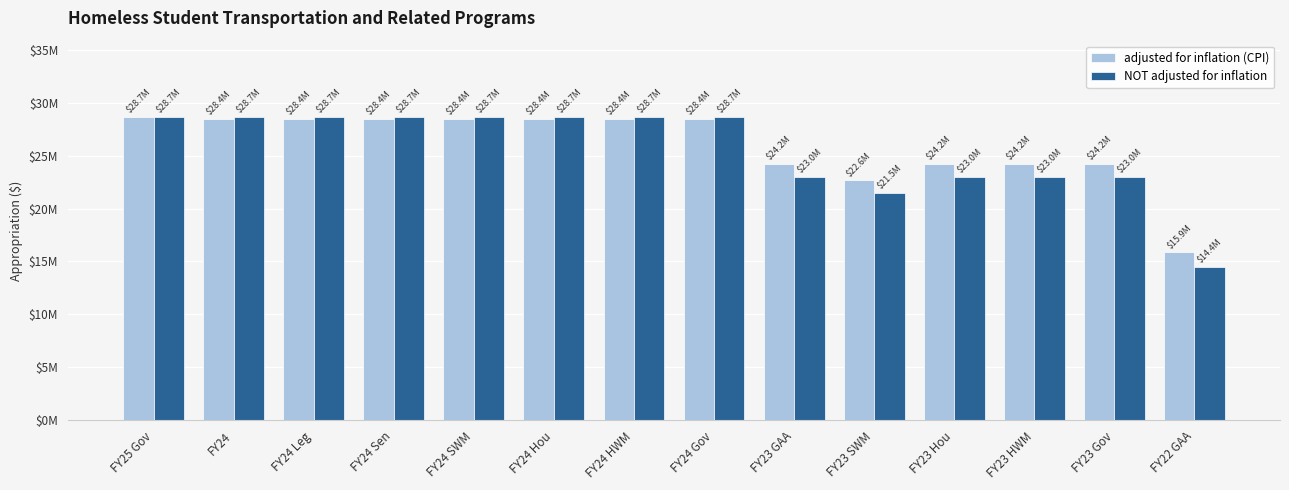

Does the chart contain stacked bars?

No